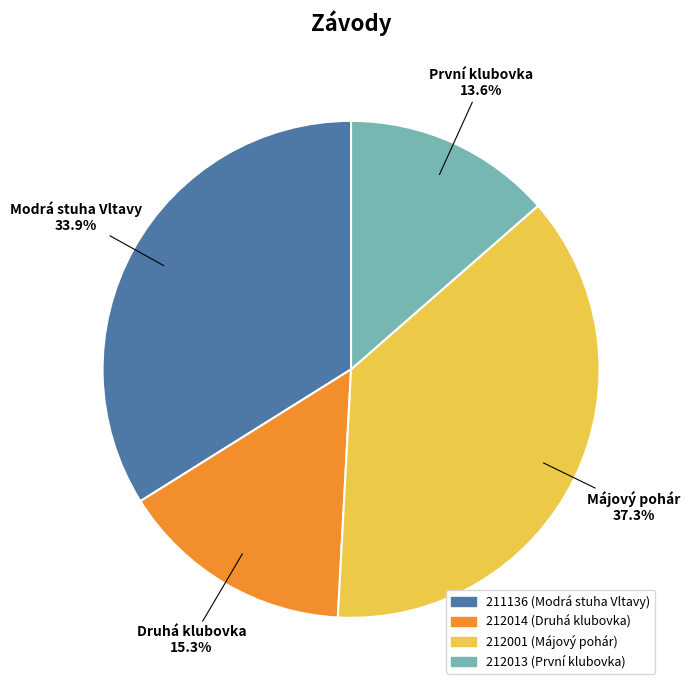

What percentage is NOT represented by 211136?

66.1%